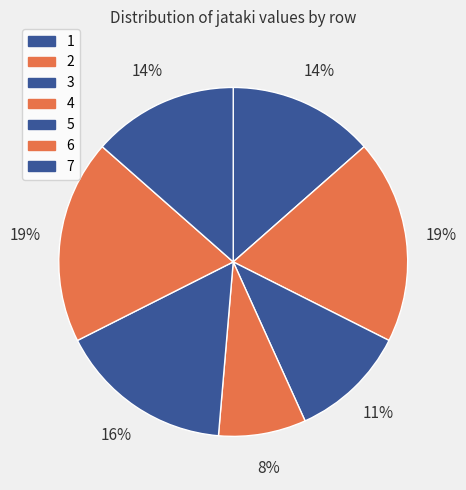

How many segments does this pie chart have?

7